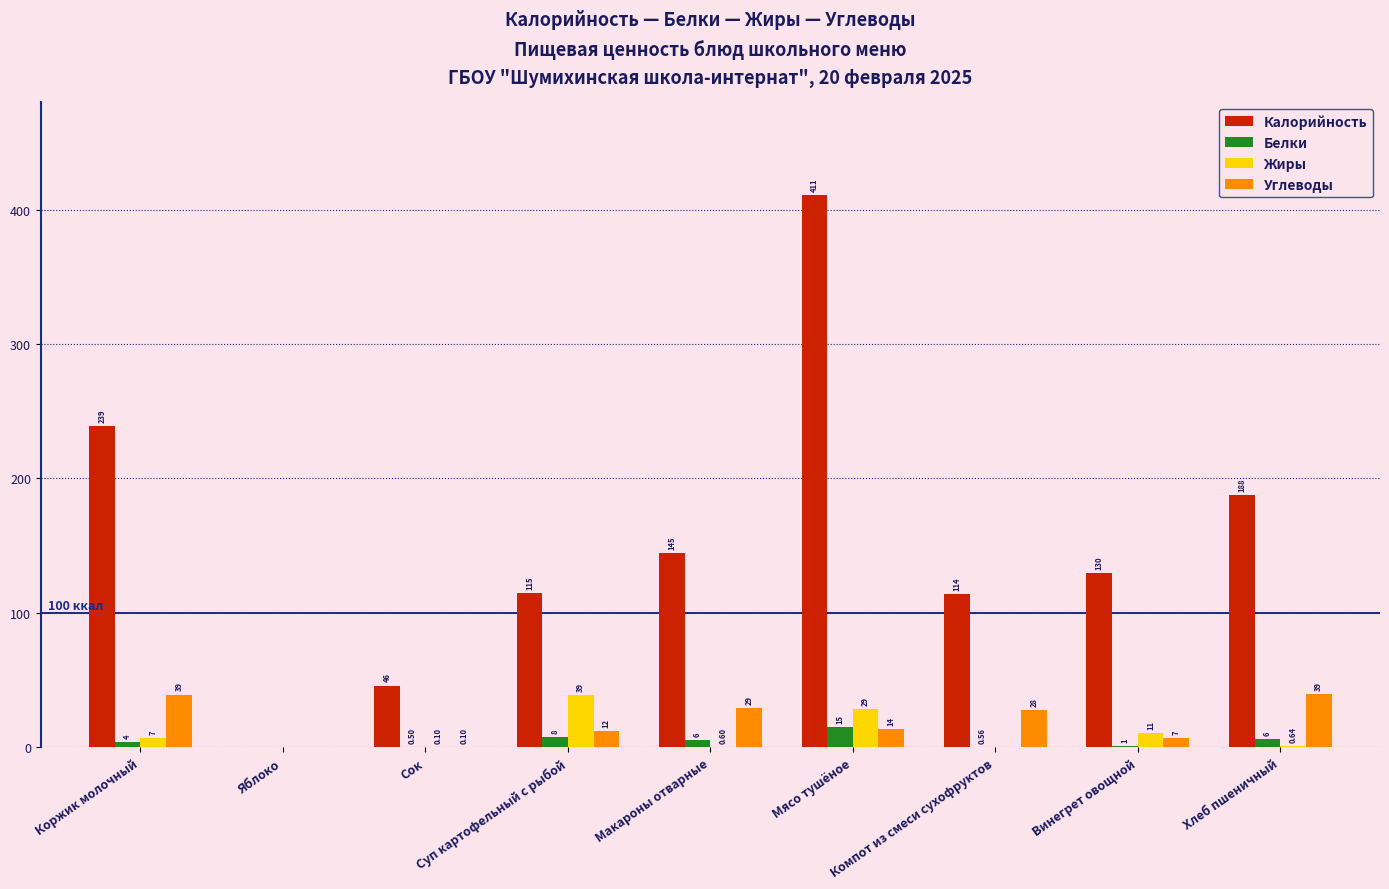

Which series changed the most between Коржик молочный and Суп картофельный с рыбой?

Калорийность